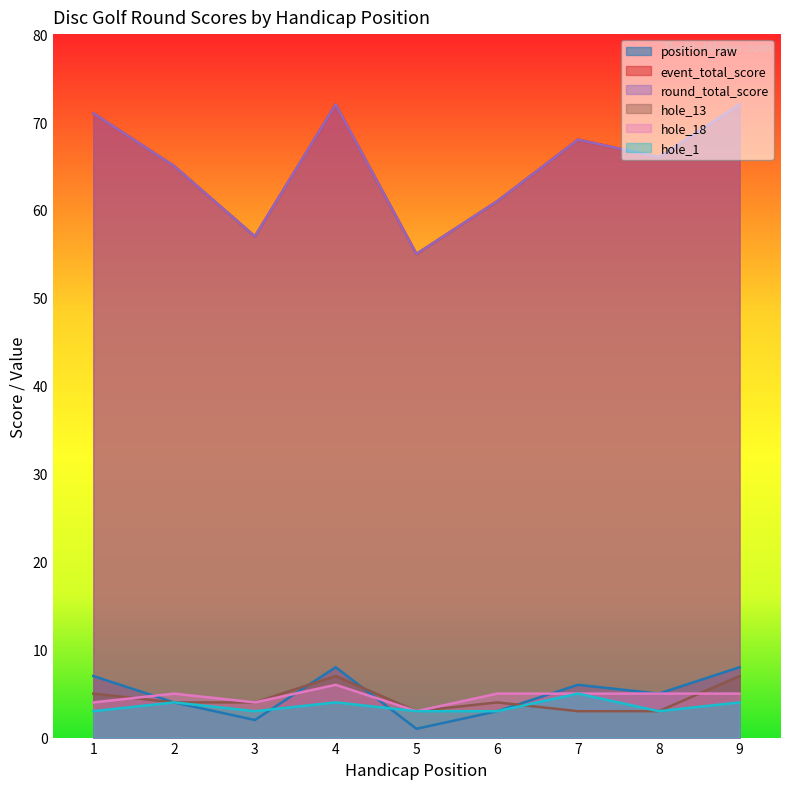

Reading left to right, transcribe all the data shown in this chart.

position_raw: 1=7	2=4	3=2	4=8	5=1	6=3	7=6	8=5	9=8
event_total_score: 1=71	2=65	3=57	4=72	5=55	6=61	7=68	8=66	9=72
round_total_score: 1=71	2=65	3=57	4=72	5=55	6=61	7=68	8=66	9=72
hole_13: 1=5	2=4	3=4	4=7	5=3	6=4	7=3	8=3	9=7
hole_18: 1=4	2=5	3=4	4=6	5=3	6=5	7=5	8=5	9=5
hole_1: 1=3	2=4	3=3	4=4	5=3	6=3	7=5	8=3	9=4